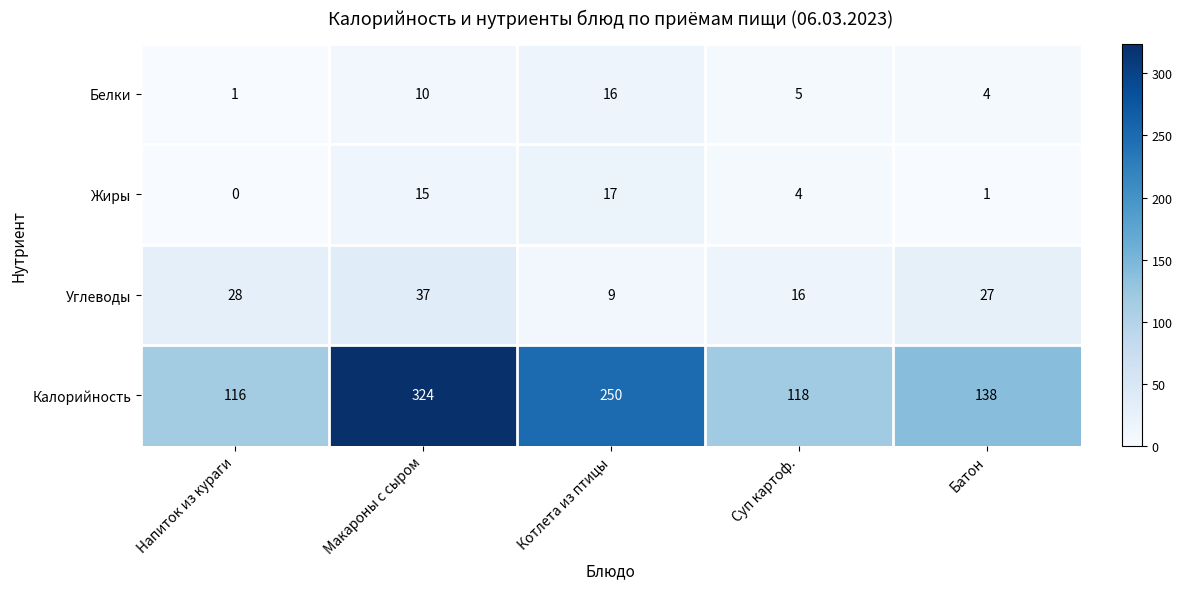

Reading right to left, transcribe all the data shown in this chart.

Белки: Батон=4	Суп картоф.=5	Котлета из птицы=16	Макароны с сыром=10	Напиток из кураги=1
Жиры: Батон=1	Суп картоф.=4	Котлета из птицы=17	Макароны с сыром=15	Напиток из кураги=0
Углеводы: Батон=27	Суп картоф.=16	Котлета из птицы=9	Макароны с сыром=37	Напиток из кураги=28
Калорийность: Батон=138	Суп картоф.=118	Котлета из птицы=250	Макароны с сыром=324	Напиток из кураги=116